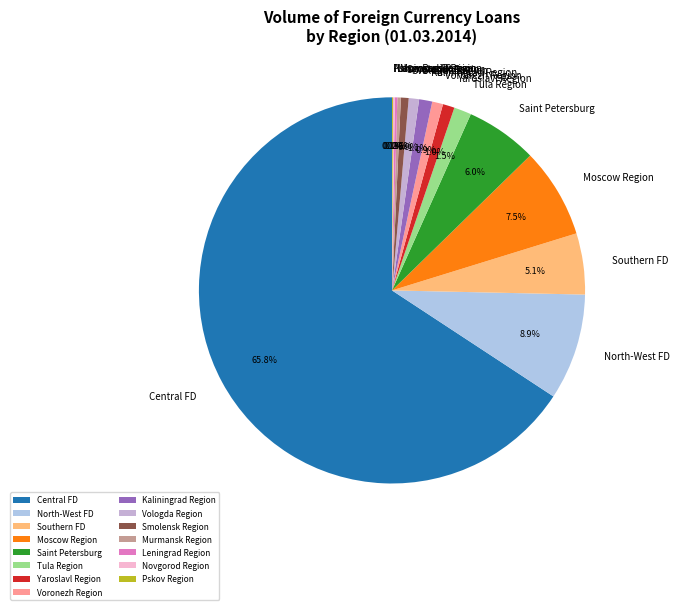

What portion of the pie excludes Vologda Region?

99.1%